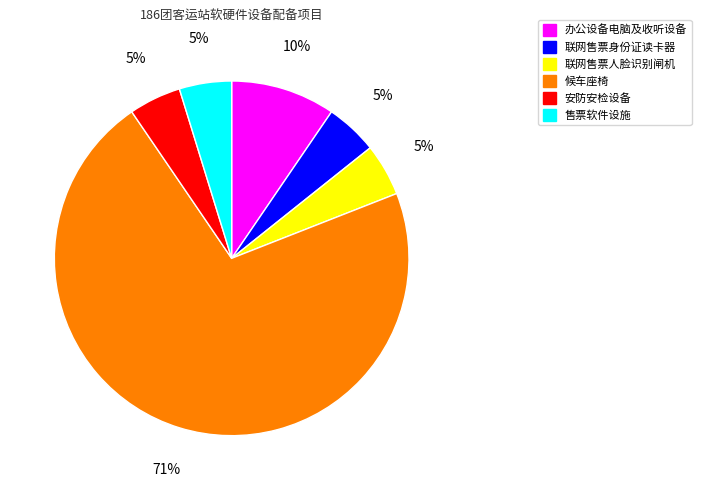

Which slice represents more than half of the pie?

候车座椅